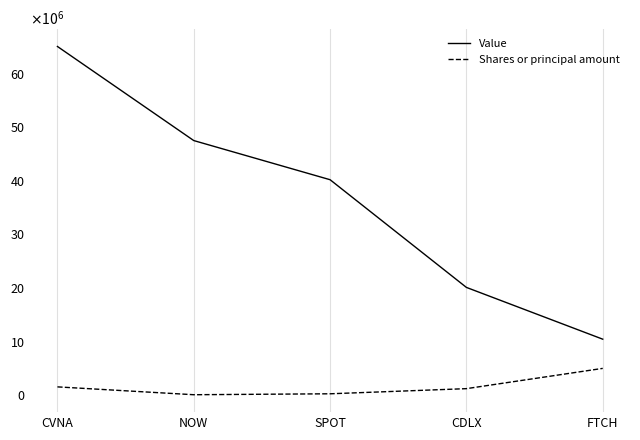

True or false: Value and Shares or principal amount cross at least once.

False